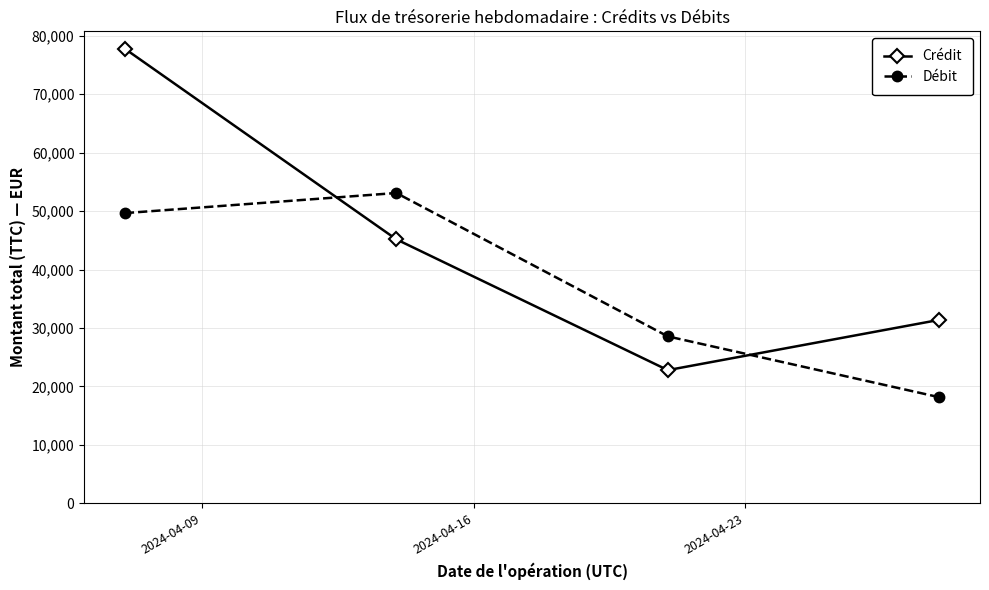

What is the value of the Débit point at the 3rd from the left?

28573.4